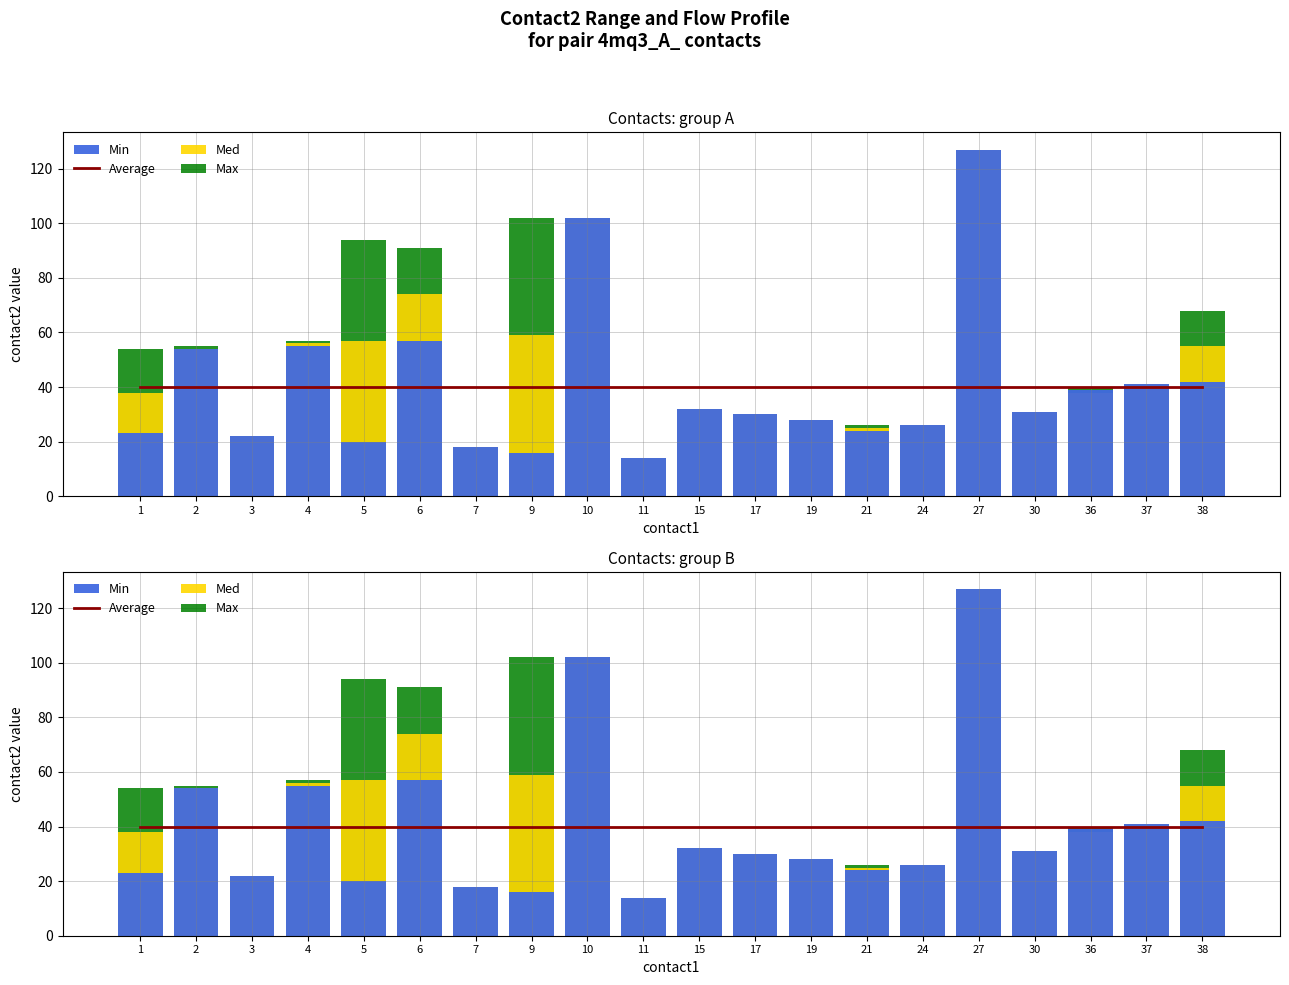

The Min series shows 57 at 6. True or false?

True